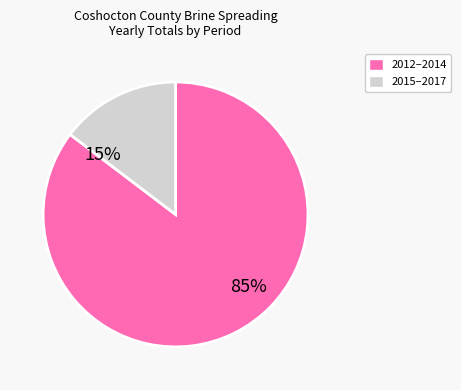

To the nearest percent, what is the average slice percentage?

50%